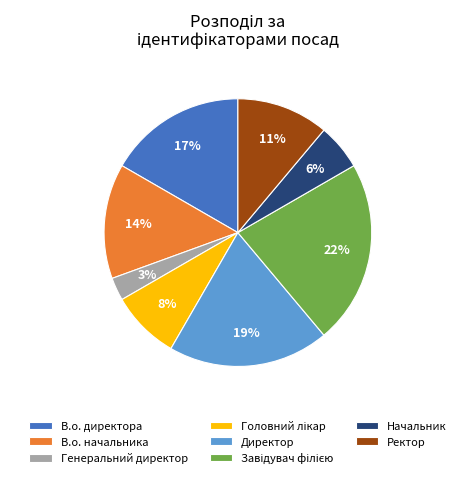

To the nearest percent, what is the difference between the В.о. директора and В.о. начальника slice percentages?

3%